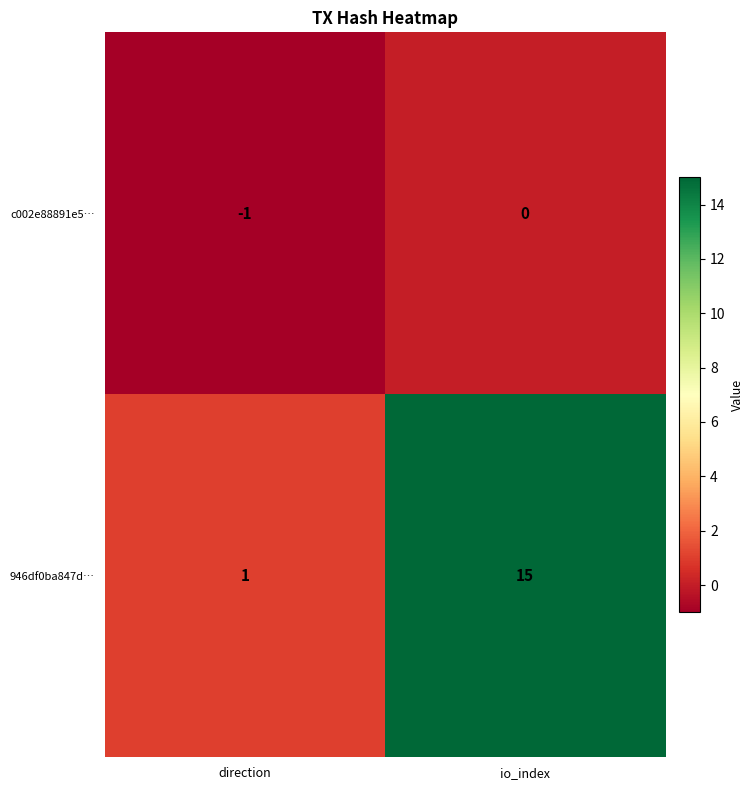

Which series has the largest total across all categories?

946df0ba847d…